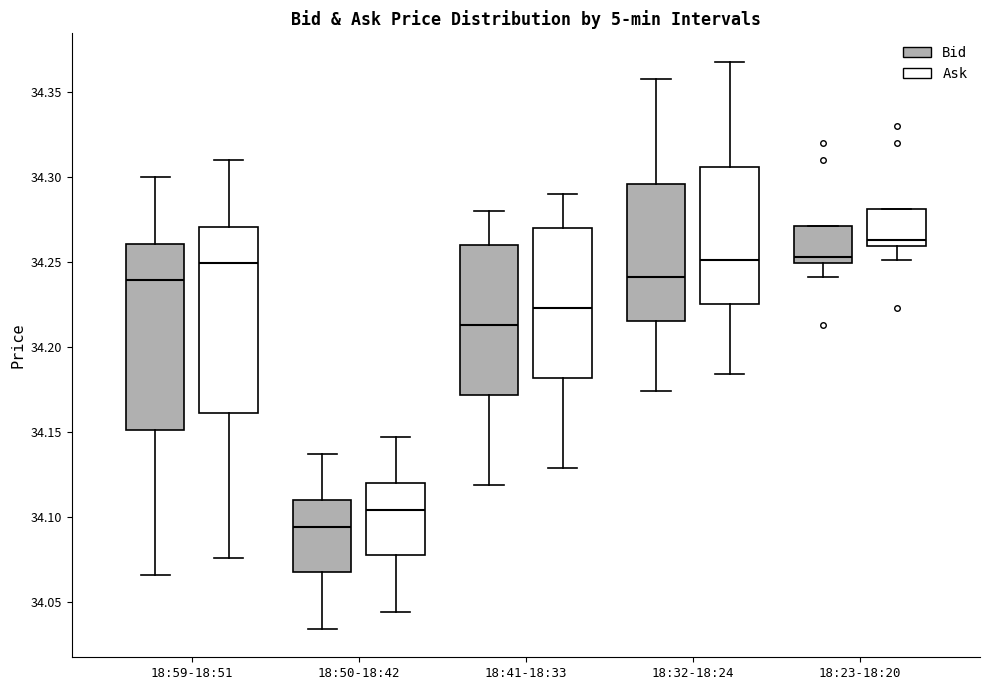

Reading left to right, read every box against the y-axis: the position of its median line, the range the box covers, and the ends of its whiskers. The values are not printed on the chart, so give them approximately, as read against the axis.

18:59-18:51 (Bid): median 34.240, box 34.150 to 34.260, whiskers 34.065 to 34.300
18:59-18:51 (Ask): median 34.250, box 34.160 to 34.270, whiskers 34.075 to 34.310
18:50-18:42 (Bid): median 34.095, box 34.070 to 34.110, whiskers 34.035 to 34.135
18:50-18:42 (Ask): median 34.105, box 34.080 to 34.120, whiskers 34.045 to 34.145
18:41-18:33 (Bid): median 34.215, box 34.170 to 34.260, whiskers 34.120 to 34.280
18:41-18:33 (Ask): median 34.225, box 34.180 to 34.270, whiskers 34.130 to 34.290
18:32-18:24 (Bid): median 34.240, box 34.215 to 34.295, whiskers 34.175 to 34.360
18:32-18:24 (Ask): median 34.250, box 34.225 to 34.305, whiskers 34.185 to 34.370
18:23-18:20 (Bid): median 34.255, box 34.250 to 34.270, whiskers 34.240 to 34.270
18:23-18:20 (Ask): median 34.265, box 34.260 to 34.280, whiskers 34.250 to 34.280